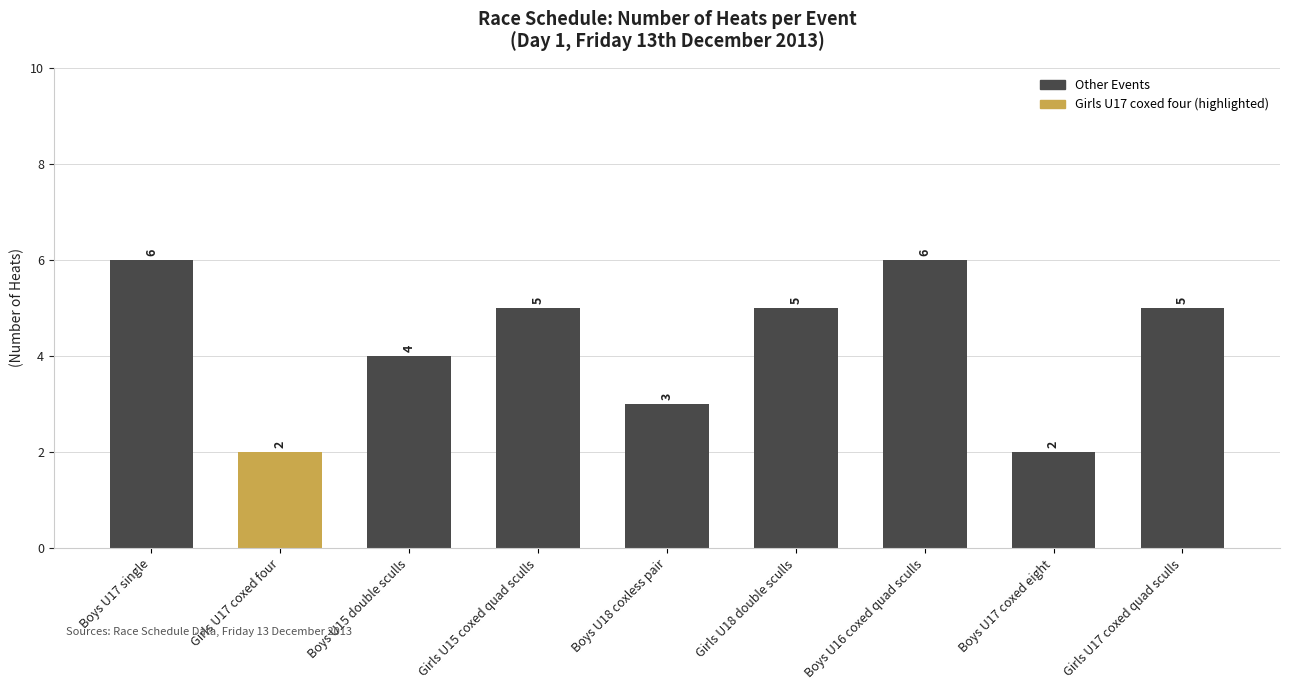

How many data points are less than 5?

4